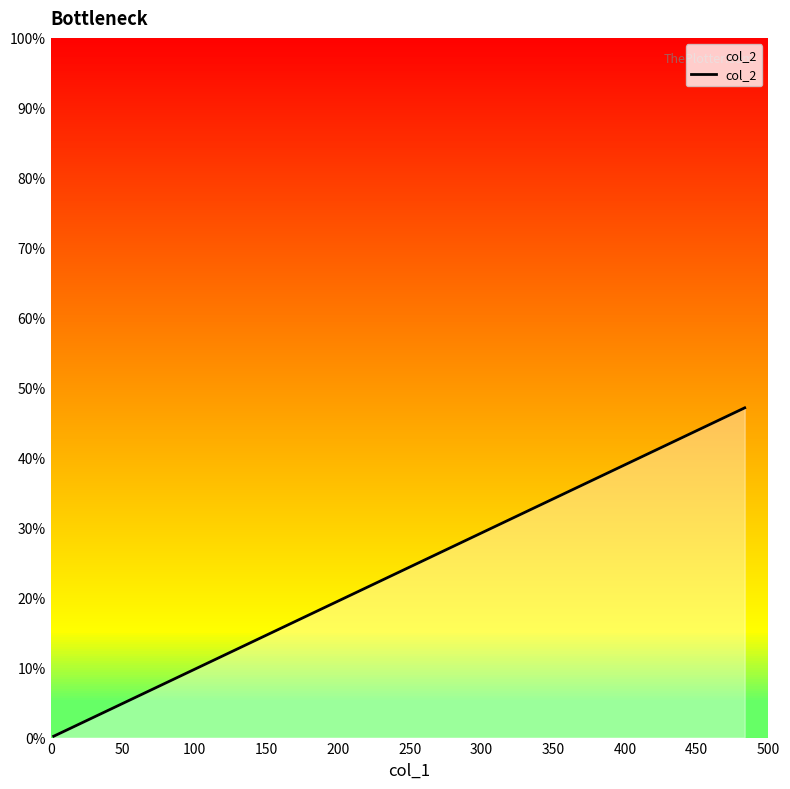

True or false: the data shows 0.2 at 0.

True